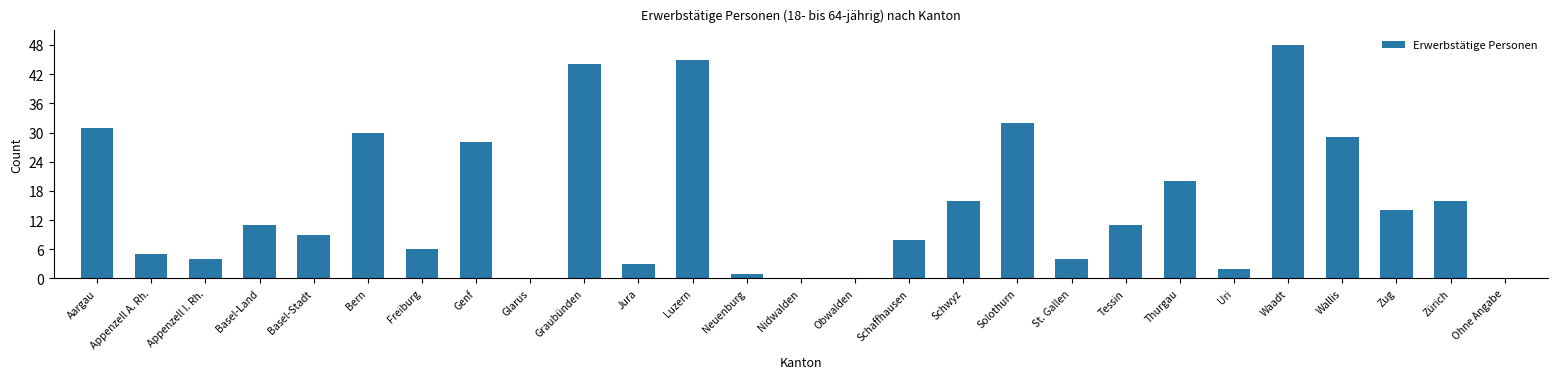

Which has a higher value, Uri or Zürich?

Zürich